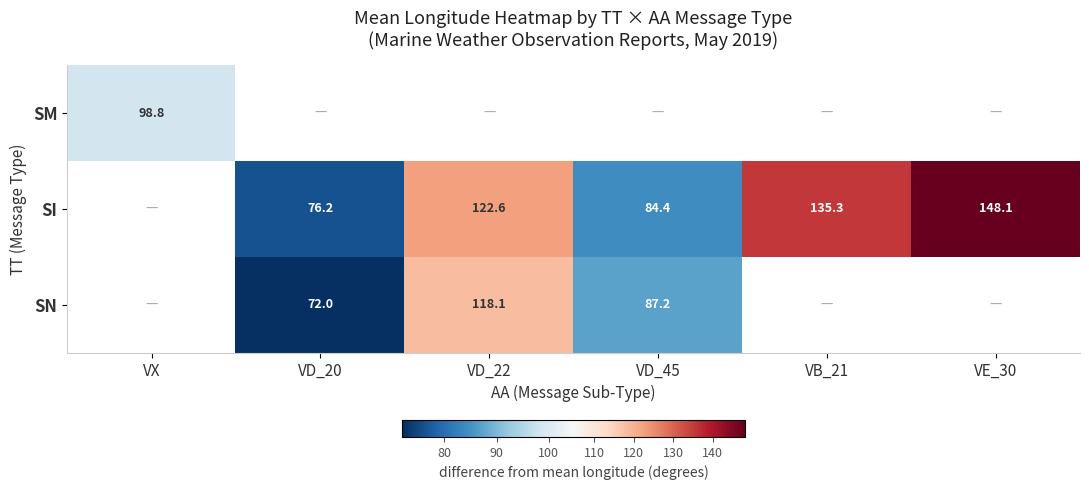

What is the maximum value shown in the chart?

148.1